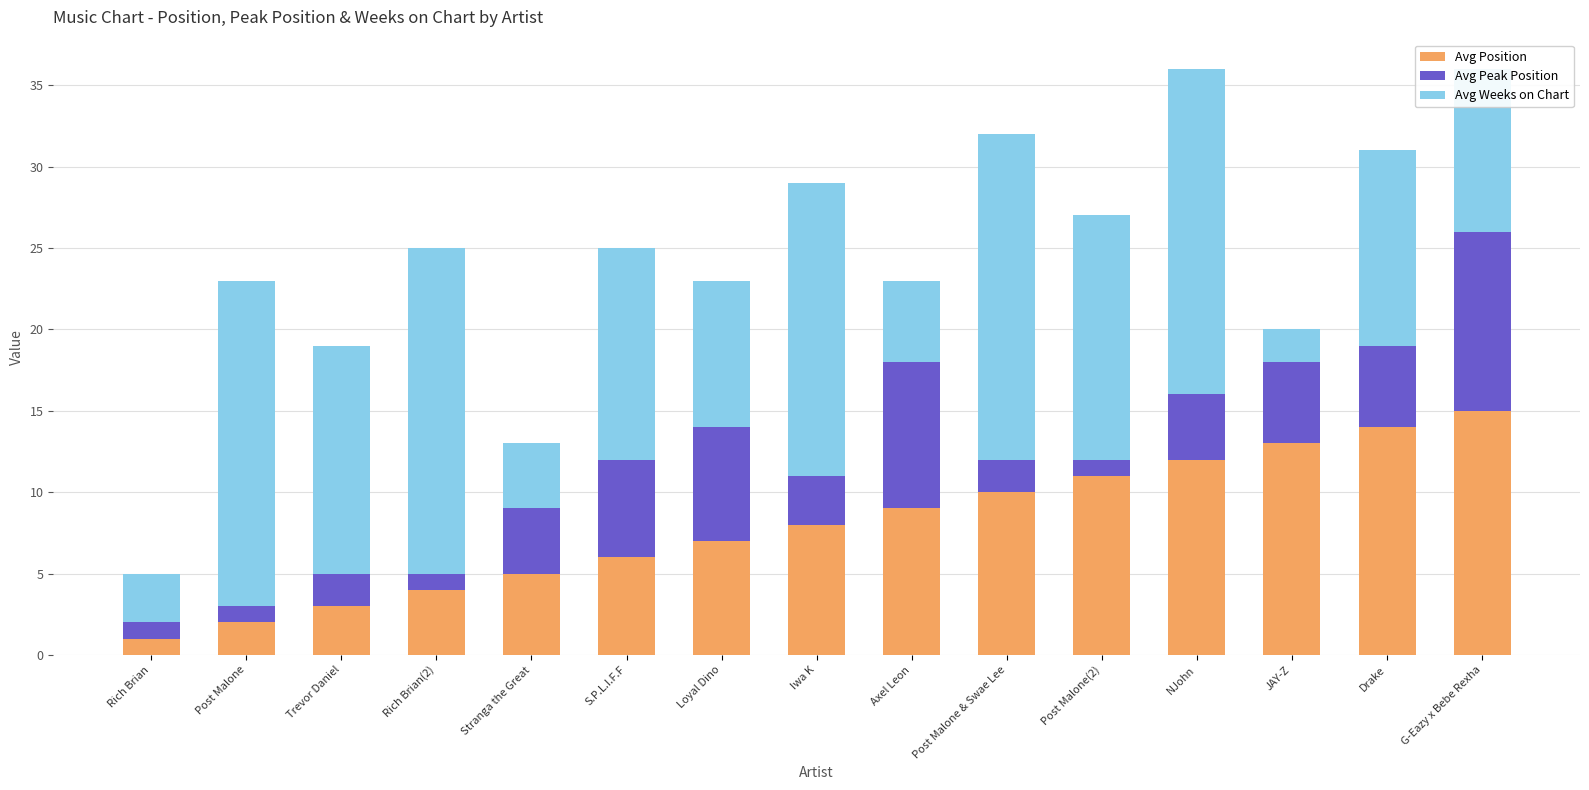

What is the difference between the second highest and minimum values in the Avg Position series?

13